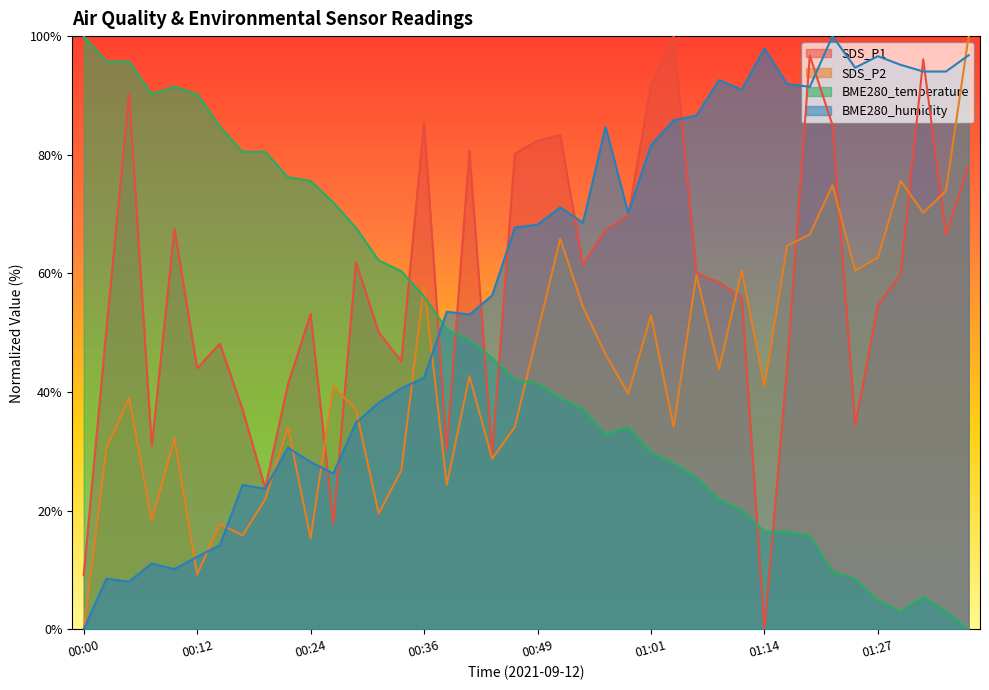

Reading left to right, list all the values displayed in this chart.

SDS_P1: 9.2	50.5	90.2	30.9	67.5	44.0	48.2	37.1	23.8	41.3	53.2	17.8	61.9	50.1	45.2	85.5	30.3	80.7	29.5	80.2	82.4	83.3	61.5	67.3	69.7	91.8	100.0	60.1	58.5	56.0	0.0	44.2	96.7	85.0	34.5	54.6	59.9	96.1	66.5	78.2
SDS_P2: 0.0	30.5	39.0	18.3	32.2	9.3	17.8	15.9	22.0	34.1	15.4	41.0	37.1	19.5	26.8	58.0	24.4	42.7	28.8	34.1	50.0	65.9	54.4	46.3	39.8	52.9	34.1	59.8	43.9	60.5	41.0	64.6	66.6	74.9	60.5	62.7	75.6	70.2	73.9	100.0
BME280_temperature: 100.0	95.7	95.7	90.2	91.5	90.2	84.8	80.5	80.5	76.2	75.6	72.0	67.7	62.2	60.4	56.1	50.6	48.8	45.7	42.1	41.5	39.0	37.2	32.9	34.1	29.9	28.0	25.6	22.0	20.1	16.5	16.5	15.9	9.8	8.5	4.9	3.0	5.5	3.0	0.0
BME280_humidity: 0.0	8.5	8.1	11.1	10.2	12.3	14.2	24.4	23.7	30.6	28.2	26.3	34.8	38.2	40.6	42.4	53.5	53.1	56.3	67.7	68.2	71.1	68.5	84.7	70.2	81.6	85.8	86.6	92.6	91.0	97.9	91.9	91.5	100.0	94.7	96.6	95.2	94.0	94.0	96.8